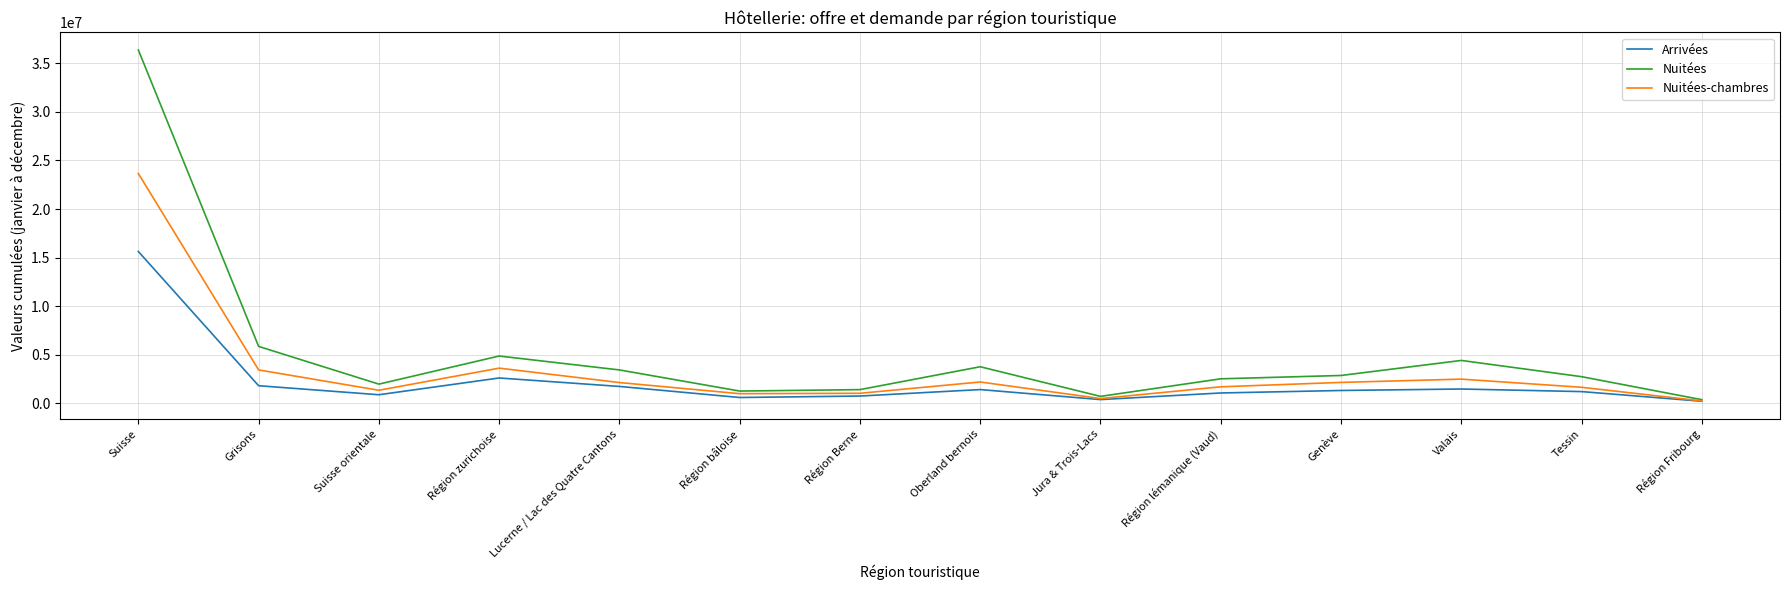

What is the sum of all Nuitées values?

72729600